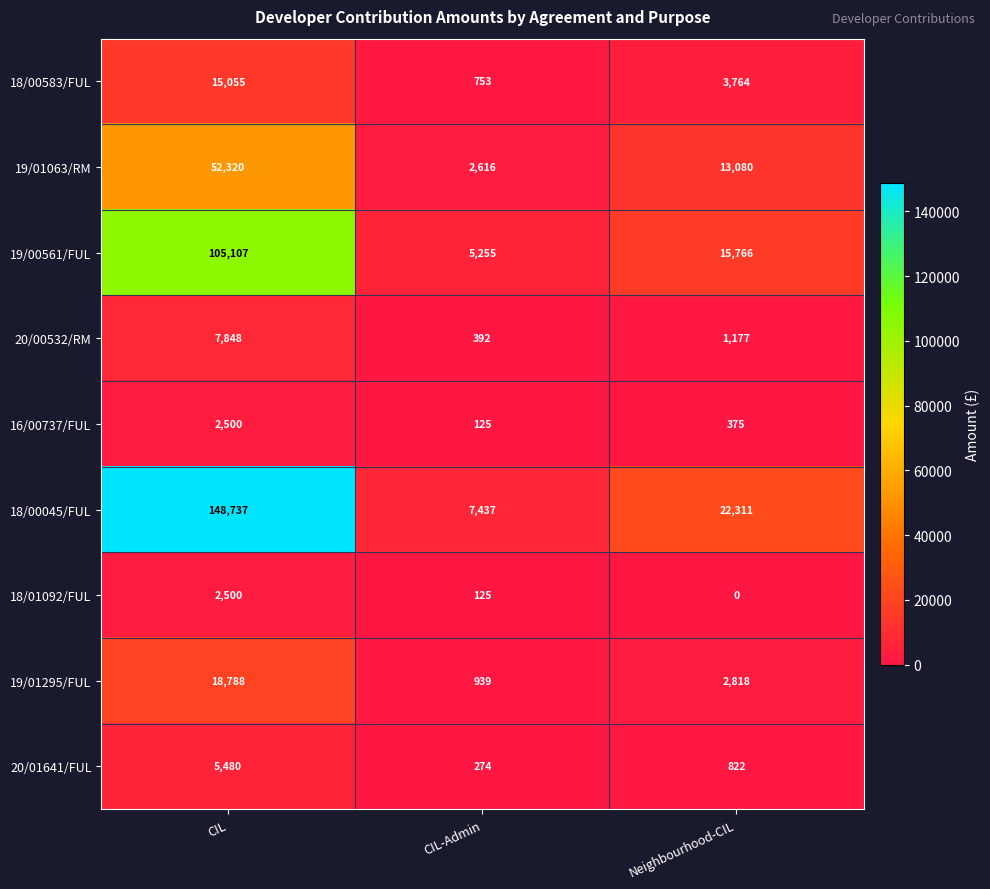

Where is 19/00561/FUL nearest to the value 55181?

Neighbourhood-CIL